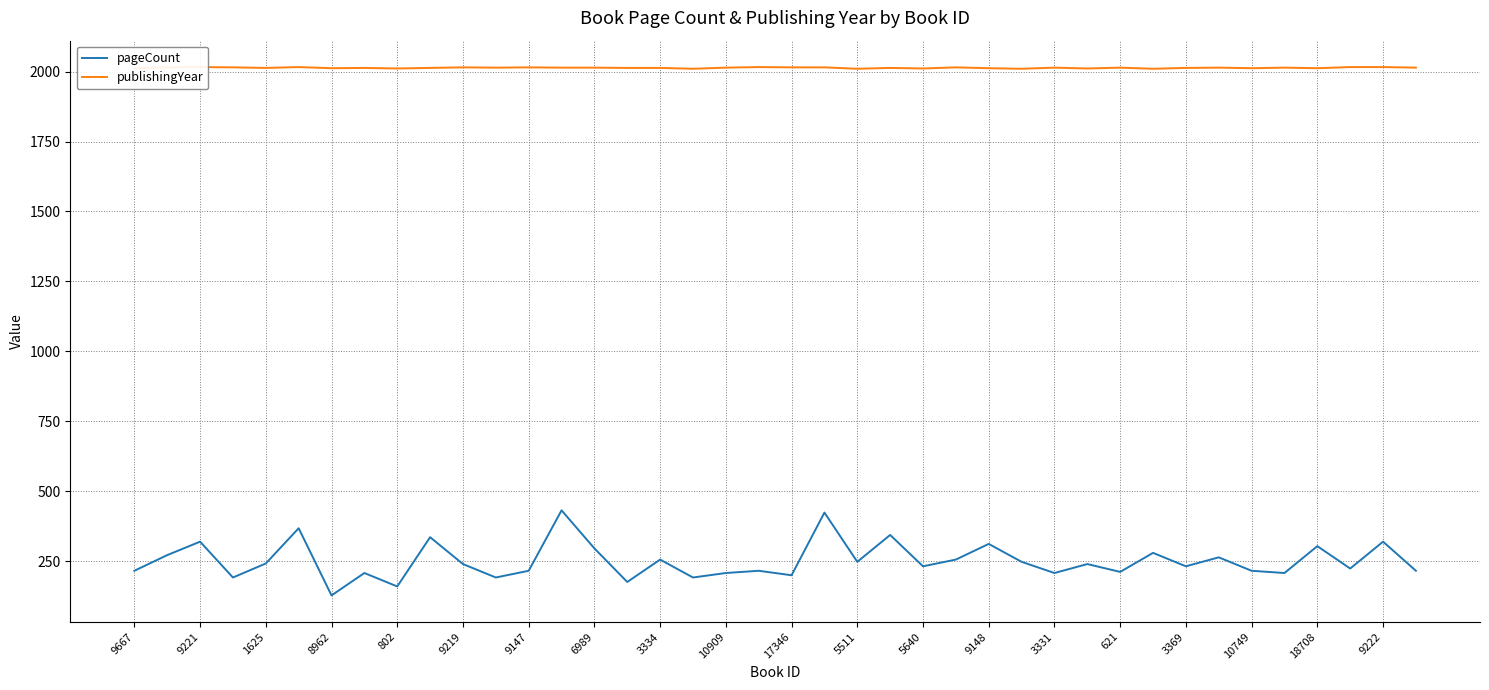

True or false: pageCount has a value of 369 at 1625.

False